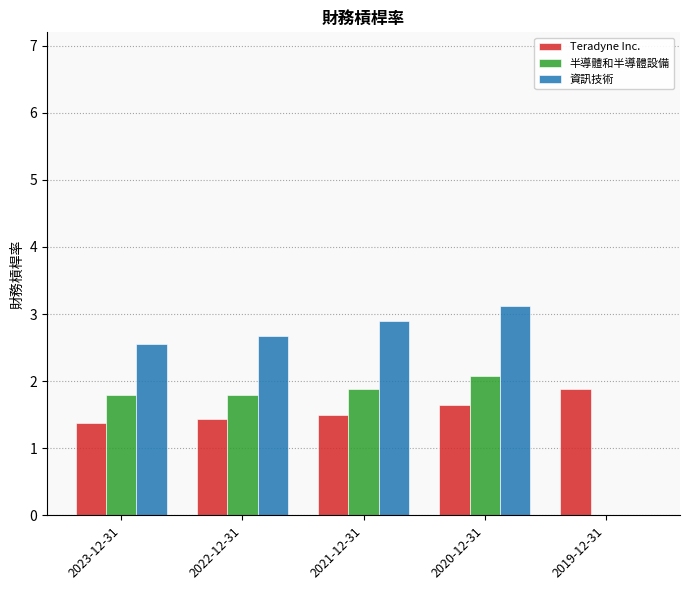

At which category is the sum across all series the highest?

2020-12-31